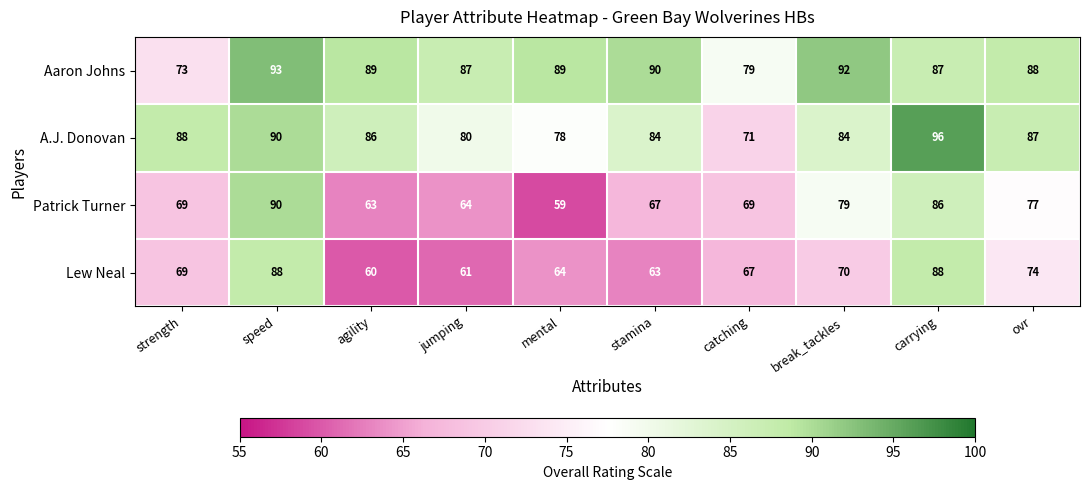

At which category does the chart reach its minimum across all series?

mental